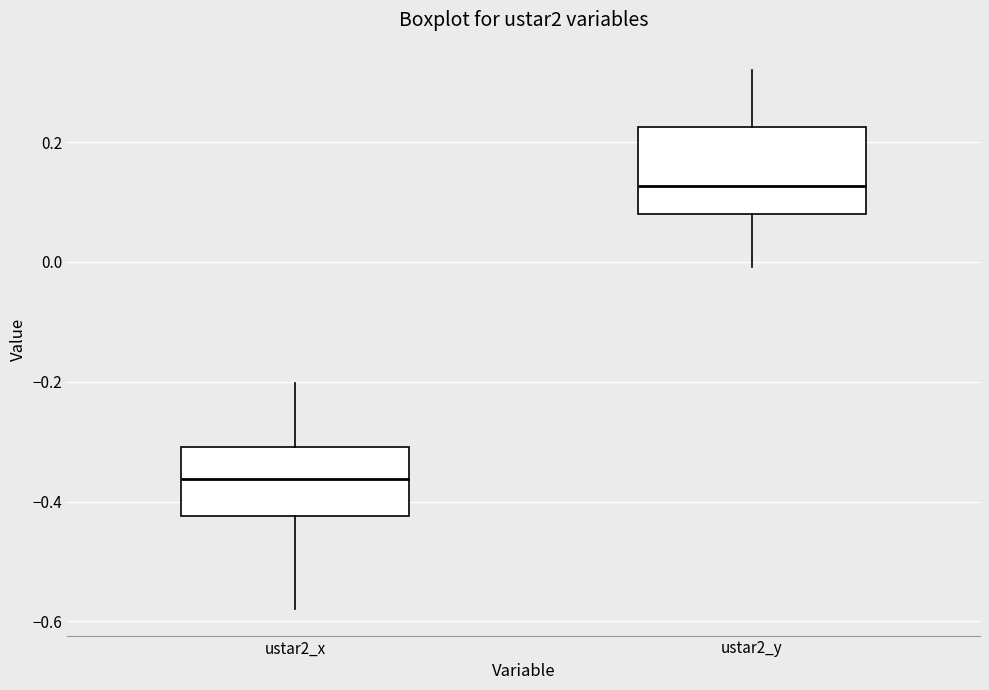

Reading left to right, read every box against the y-axis: the position of its median line, the range the box covers, and the ends of its whiskers. The values are not printed on the chart, so give them approximately, as read against the axis.

ustar2_x: median -0.36, box -0.42 to -0.30, whiskers -0.58 to -0.20
ustar2_y: median 0.12, box 0.08 to 0.22, whiskers 0.00 to 0.32